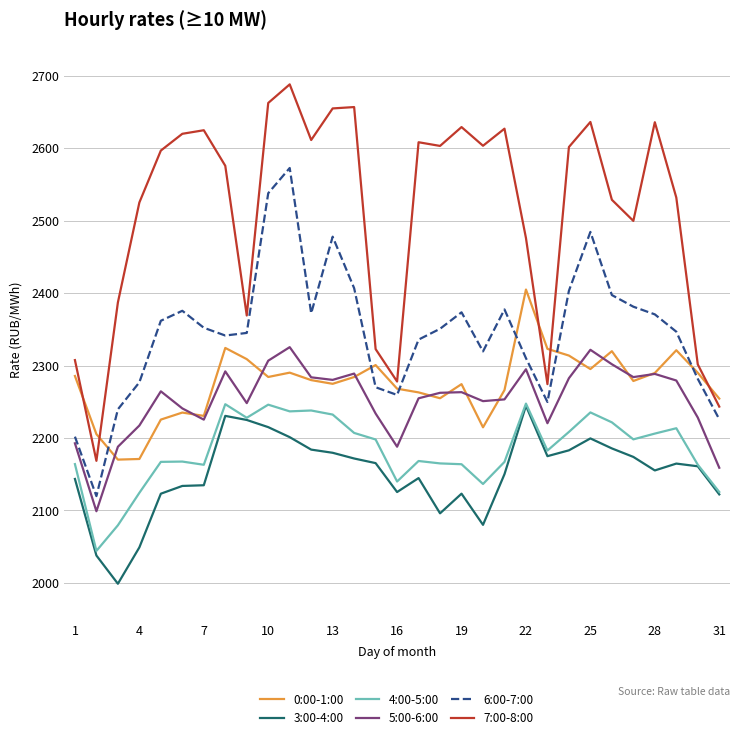

Which series has the largest total across all categories?

7:00-8:00